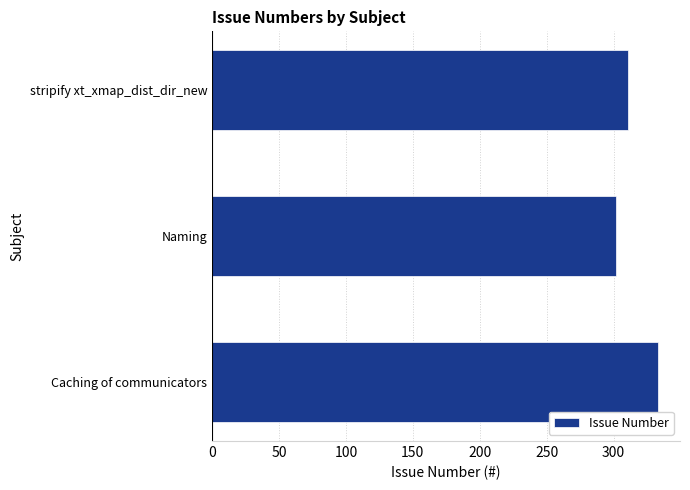

Where is the data nearest to the value 317?

stripify xt_xmap_dist_dir_new